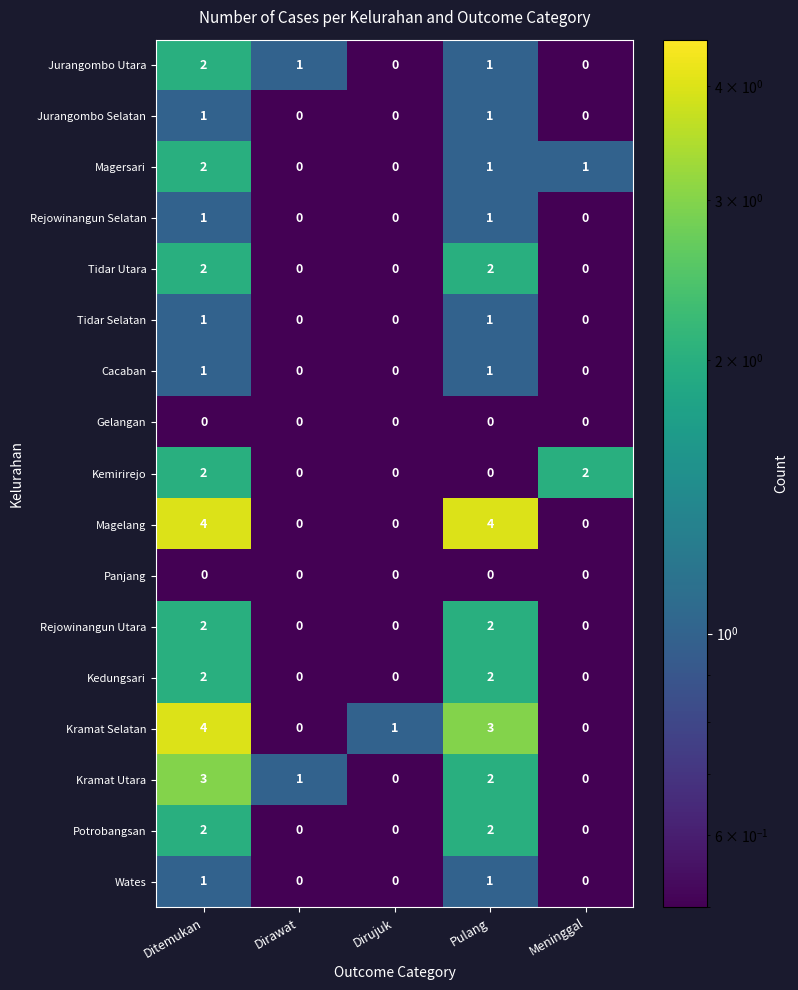

The value of Rejowinangun Utara at Pulang is 2. True or false?

True